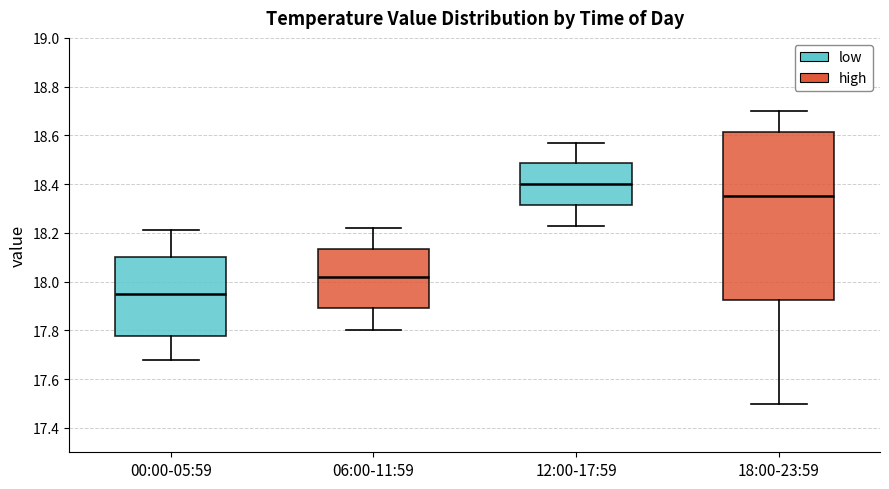

Which box has the lowest median line?

00:00-05:59